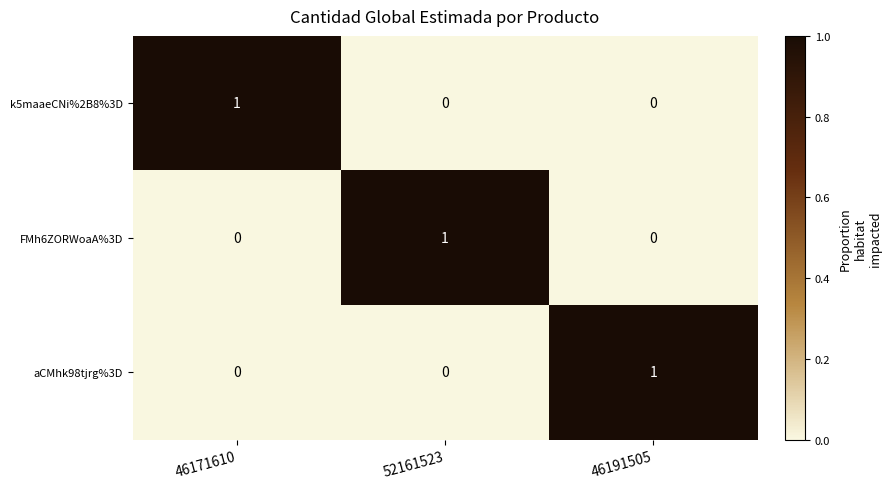

Count the k5maaeCNi%2B8%3D values in the range 0 to 1.

3